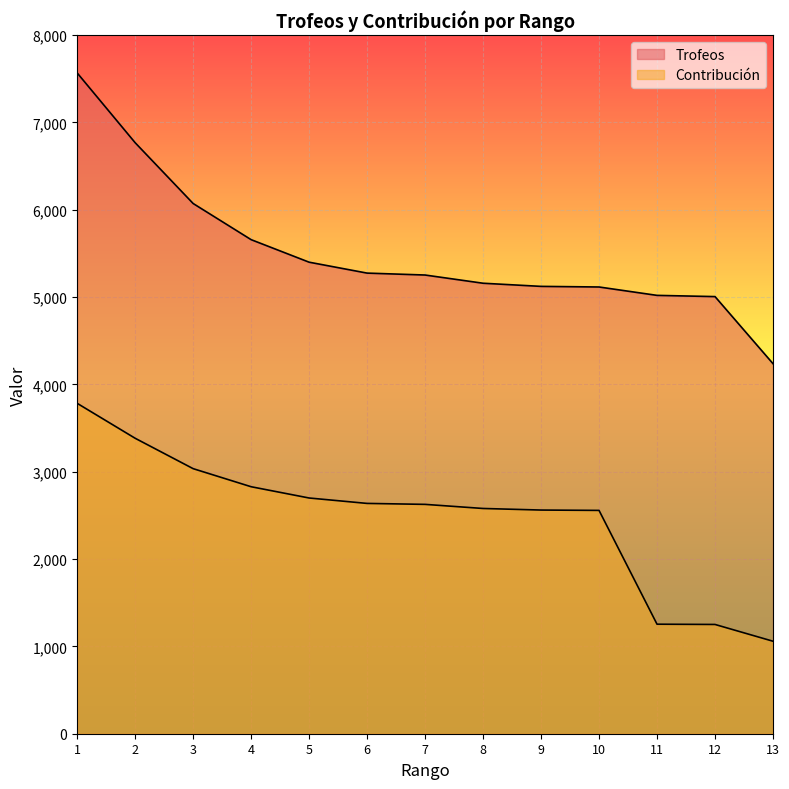

What is the value of the Contribución point at the 10th from the left?

2557